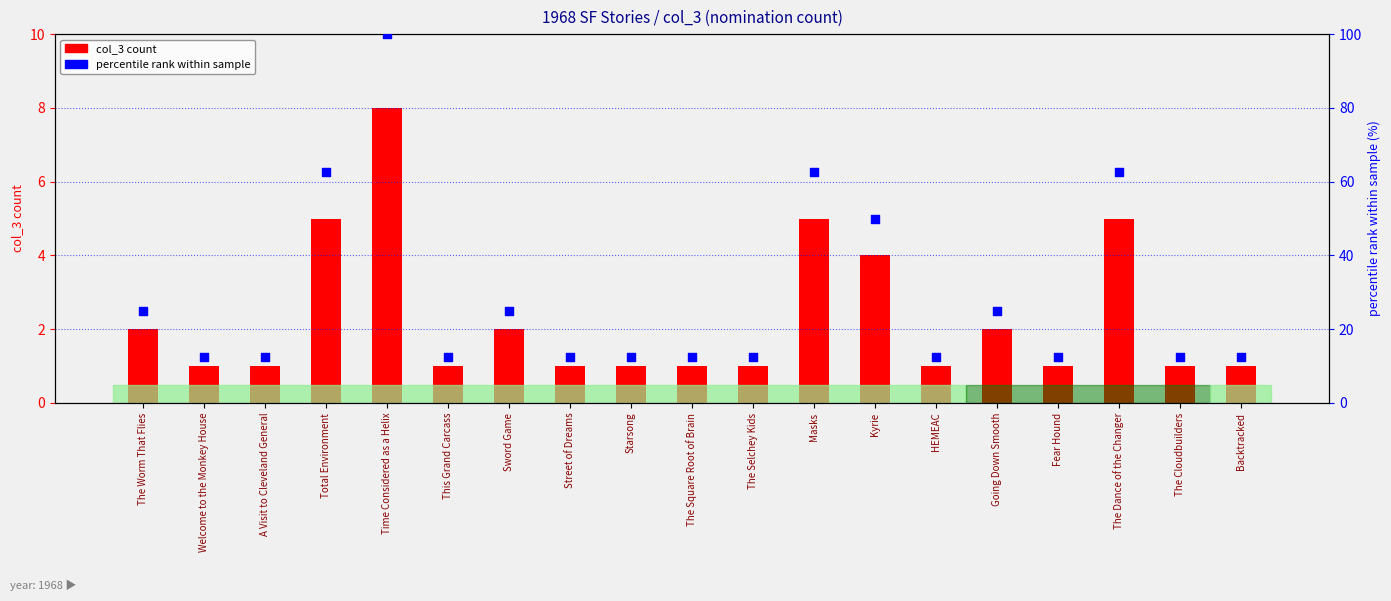

What is the total value across all series at Going Down Smooth?

27.0